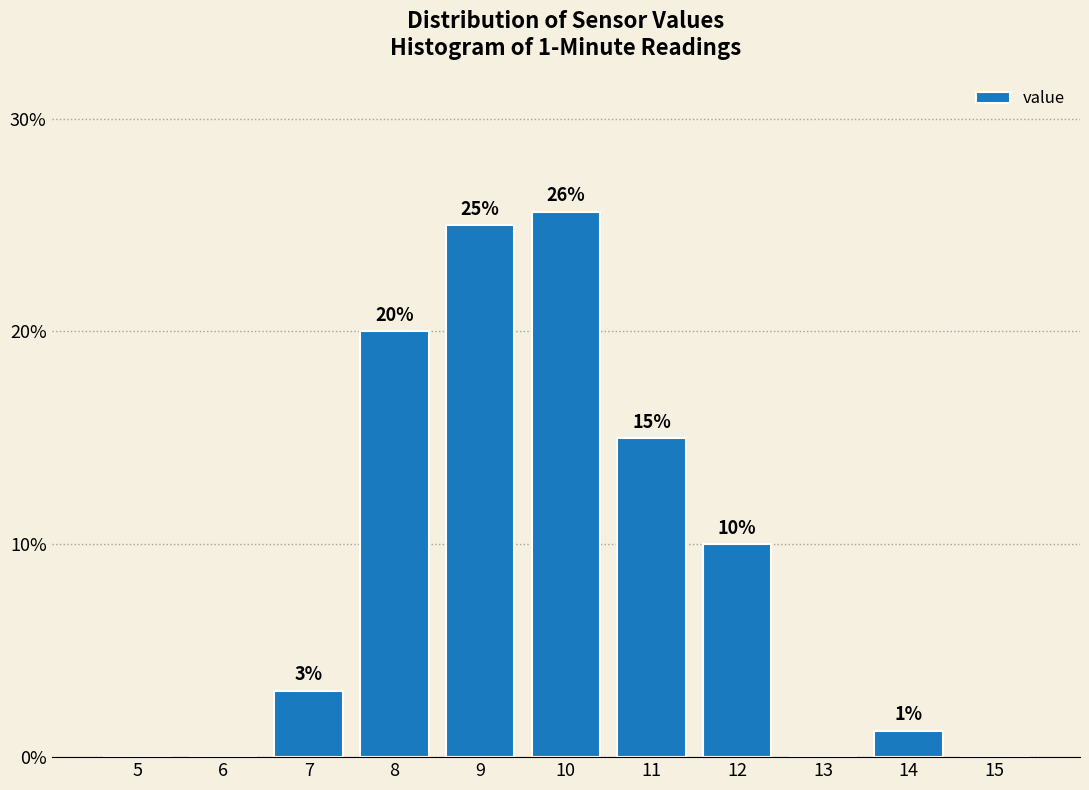

What is the maximum value shown in the chart?

25.6